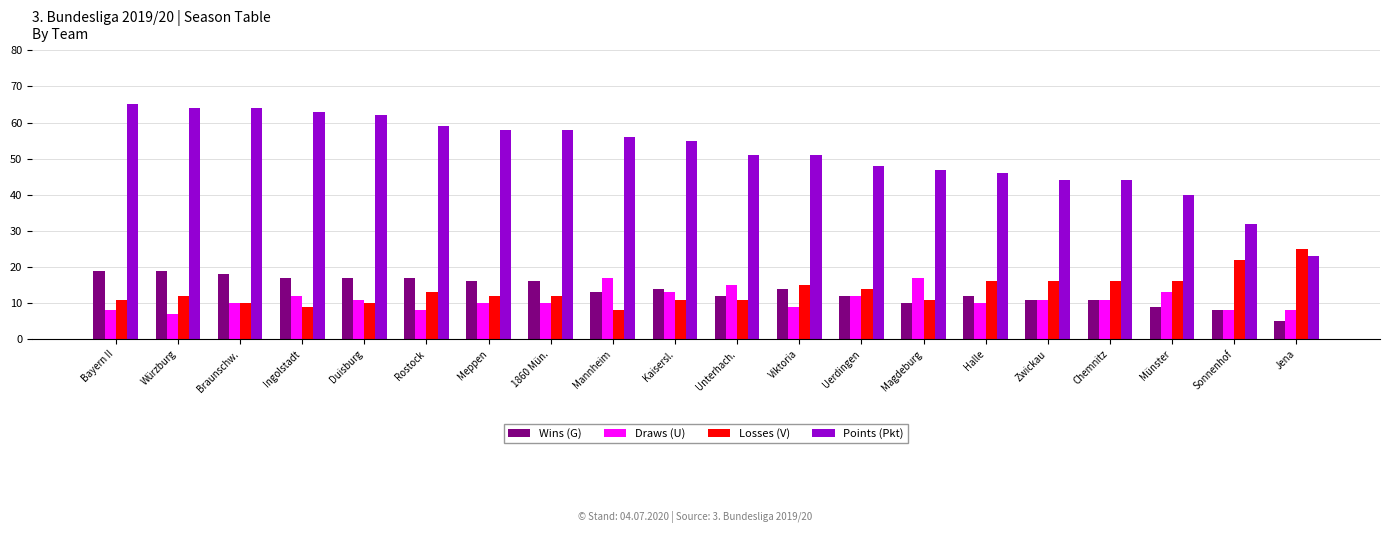

Reading left to right, extract all data points from this chart.

Wins (G): Bayern II=19	Würzburg=19	Braunschw.=18	Ingolstadt=17	Duisburg=17	Rostock=17	Meppen=16	1860 Mün.=16	Mannheim=13	Kaisersl.=14	Unterhach.=12	Viktoria=14	Uerdingen=12	Magdeburg=10	Halle=12	Zwickau=11	Chemnitz=11	Münster=9	Sonnenhof=8	Jena=5
Draws (U): Bayern II=8	Würzburg=7	Braunschw.=10	Ingolstadt=12	Duisburg=11	Rostock=8	Meppen=10	1860 Mün.=10	Mannheim=17	Kaisersl.=13	Unterhach.=15	Viktoria=9	Uerdingen=12	Magdeburg=17	Halle=10	Zwickau=11	Chemnitz=11	Münster=13	Sonnenhof=8	Jena=8
Losses (V): Bayern II=11	Würzburg=12	Braunschw.=10	Ingolstadt=9	Duisburg=10	Rostock=13	Meppen=12	1860 Mün.=12	Mannheim=8	Kaisersl.=11	Unterhach.=11	Viktoria=15	Uerdingen=14	Magdeburg=11	Halle=16	Zwickau=16	Chemnitz=16	Münster=16	Sonnenhof=22	Jena=25
Points (Pkt): Bayern II=65	Würzburg=64	Braunschw.=64	Ingolstadt=63	Duisburg=62	Rostock=59	Meppen=58	1860 Mün.=58	Mannheim=56	Kaisersl.=55	Unterhach.=51	Viktoria=51	Uerdingen=48	Magdeburg=47	Halle=46	Zwickau=44	Chemnitz=44	Münster=40	Sonnenhof=32	Jena=23